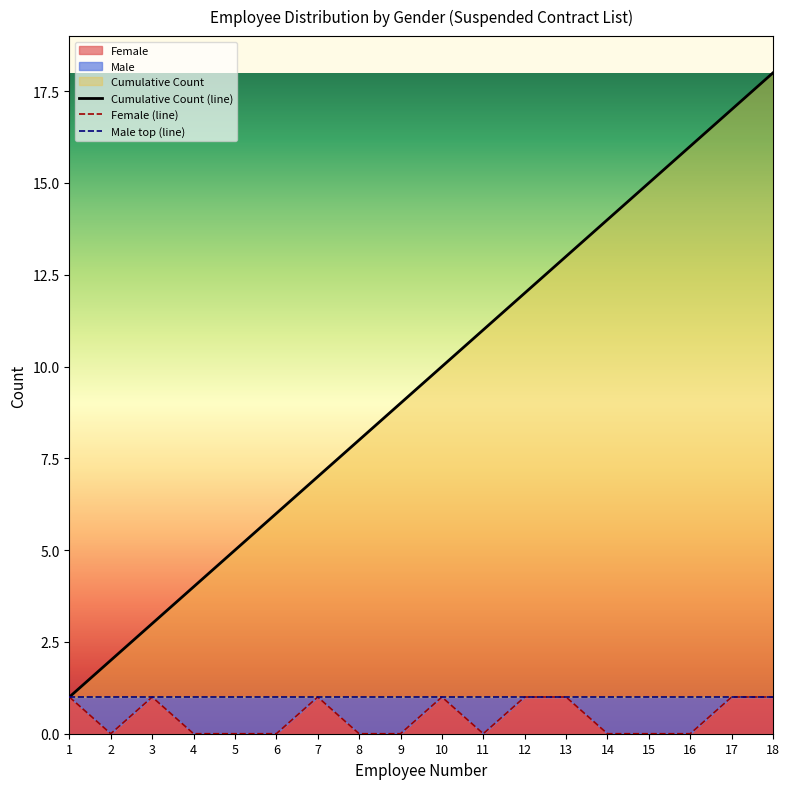

The value of Cumulative Count (line) at 9 is 9. True or false?

True